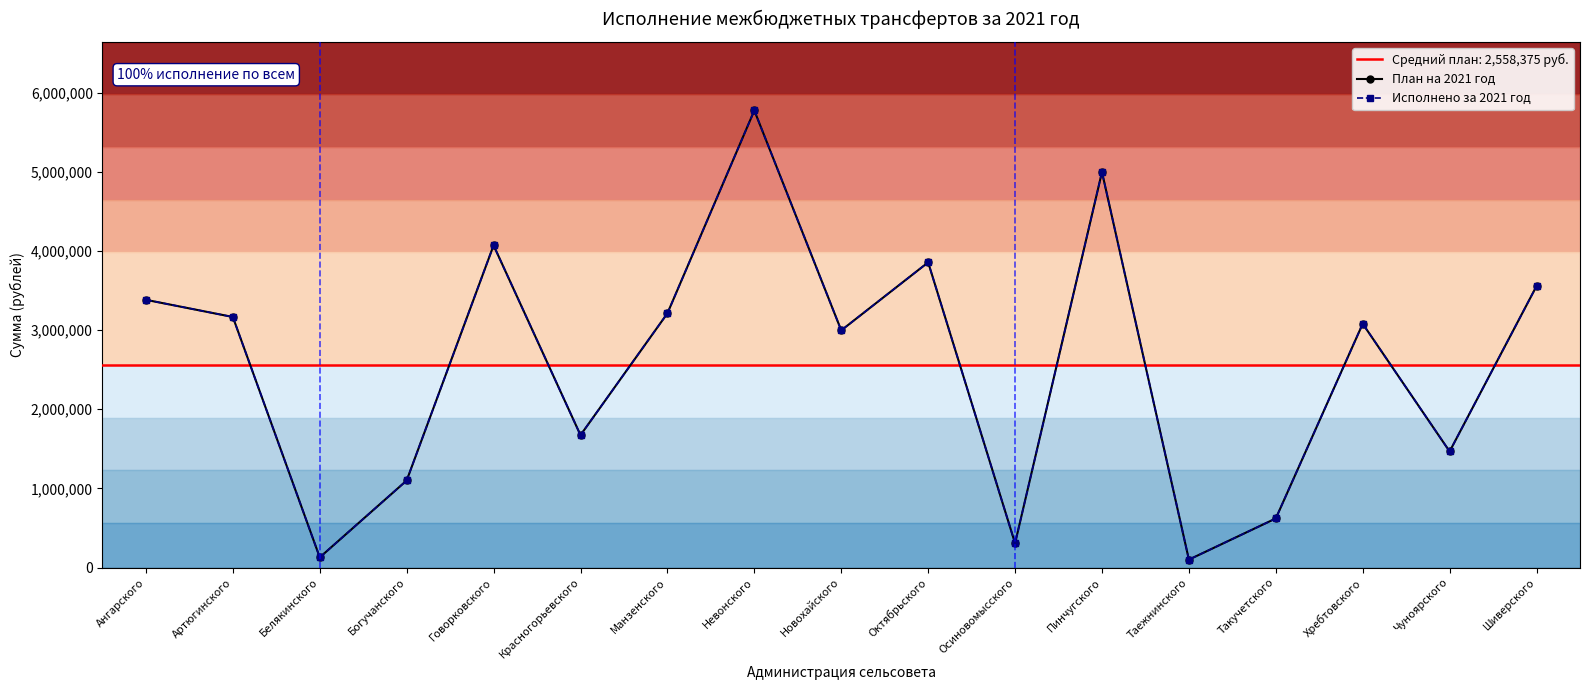

At how many categories does at least one series exceed 594764?

14